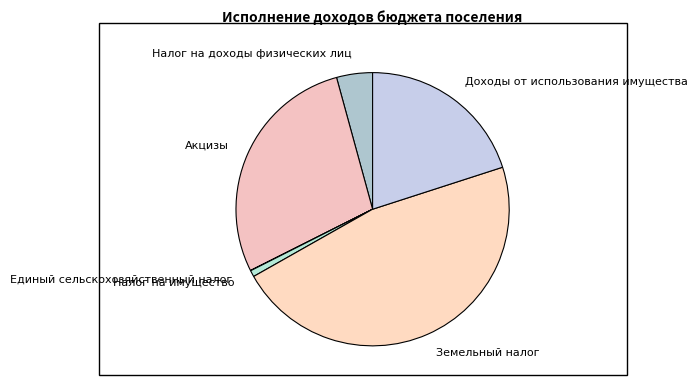

What is the ratio of the value at Акцизы to the value at Налог на доходы физических лиц?

6.6